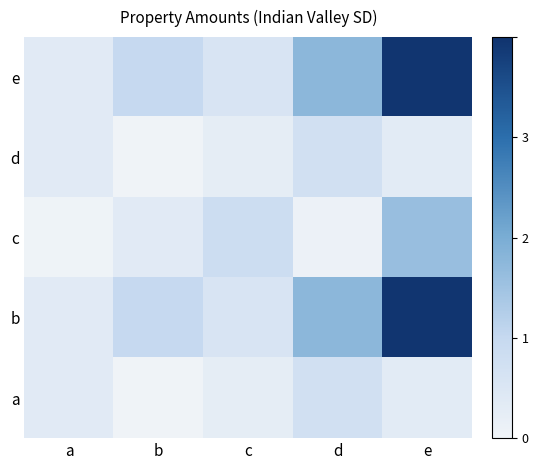

Which label corresponds to the largest value in the chart?

e